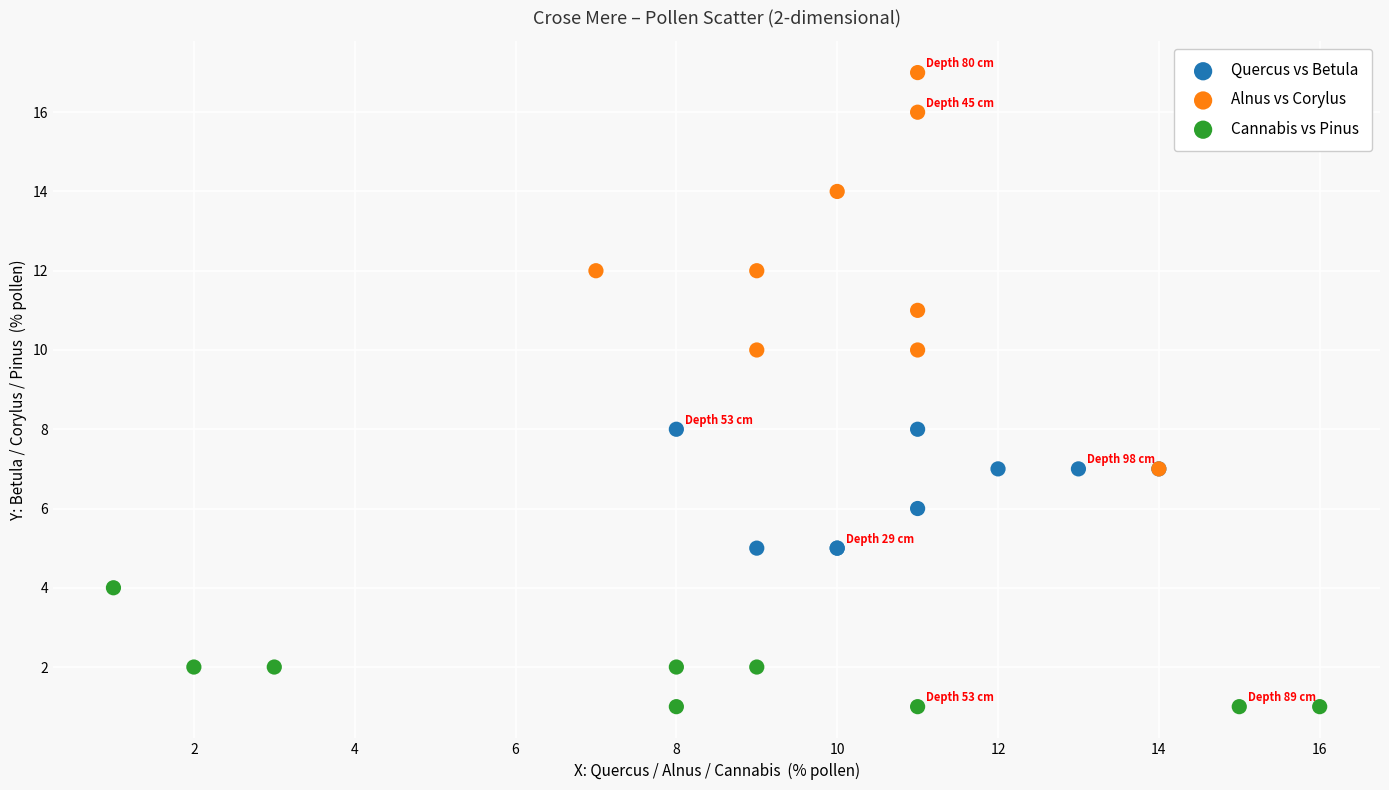

Which series has the largest Y range (max minus min)?

Alnus vs Corylus